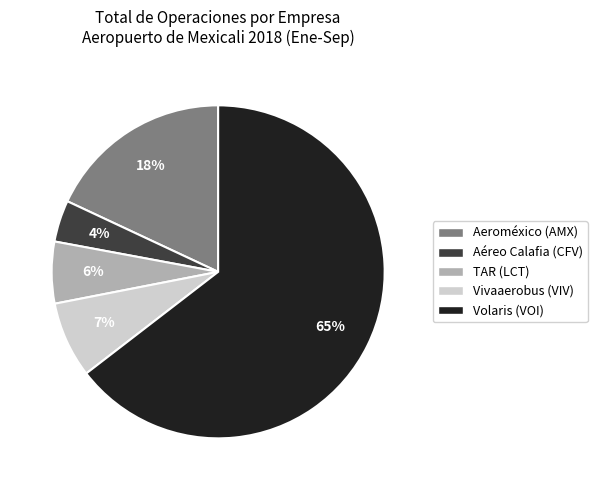

Combined, do Vivaaerobus (VIV) and Aéreo Calafia (CFV) account for over 50%?

No